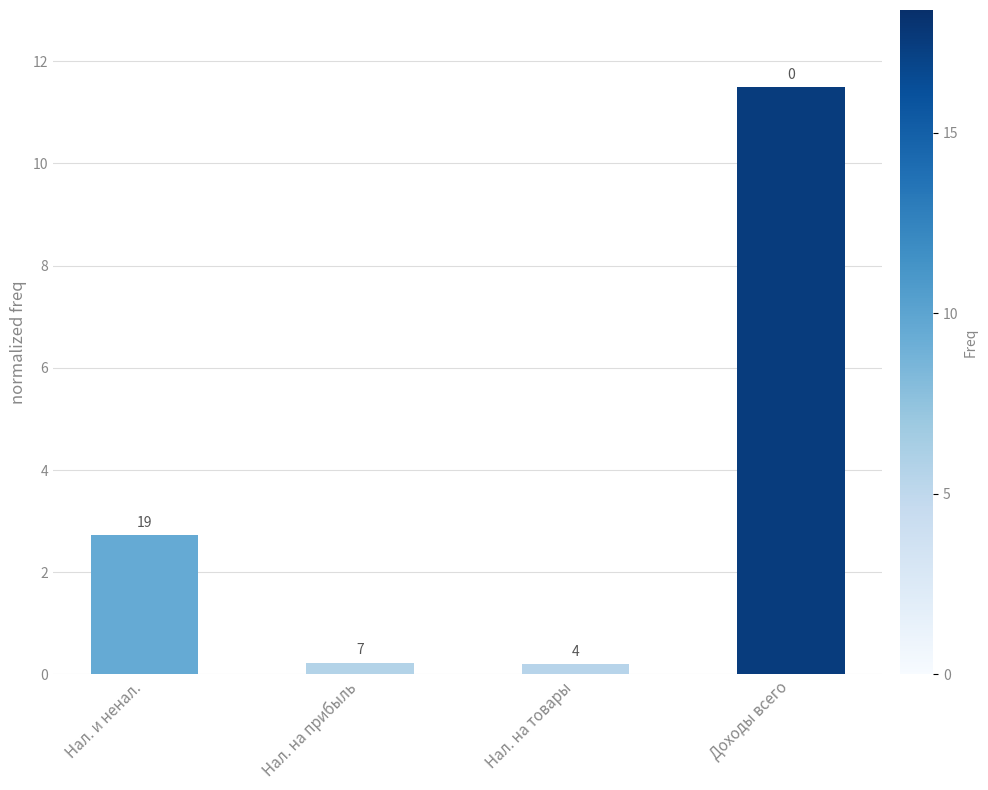

Is it true that the value at Нал. на прибыль is 0.4?

False